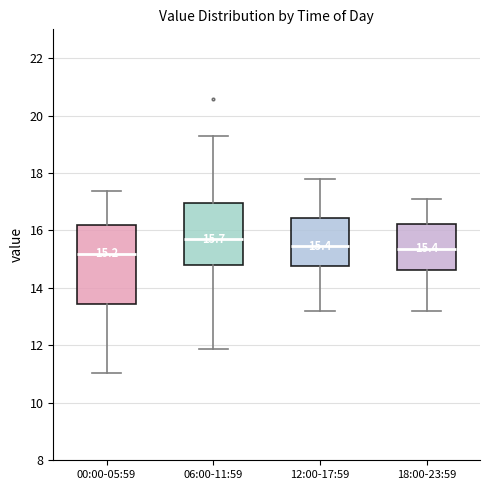

Comparing the boxes themselves (not the whiskers), which one is the tallest?

00:00-05:59